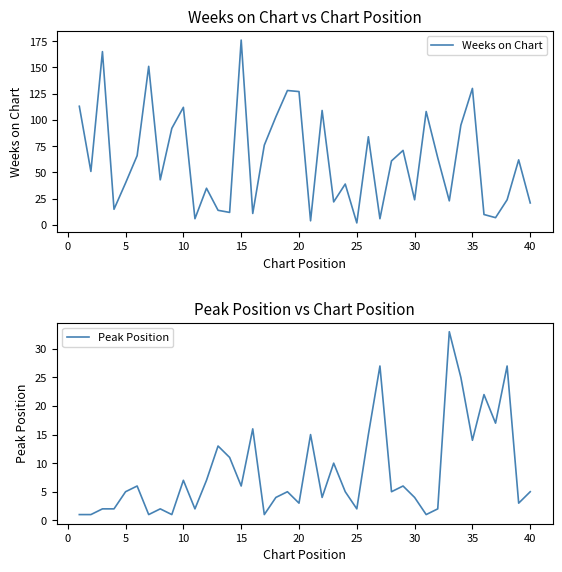

Does the chart have visible grid lines?

No